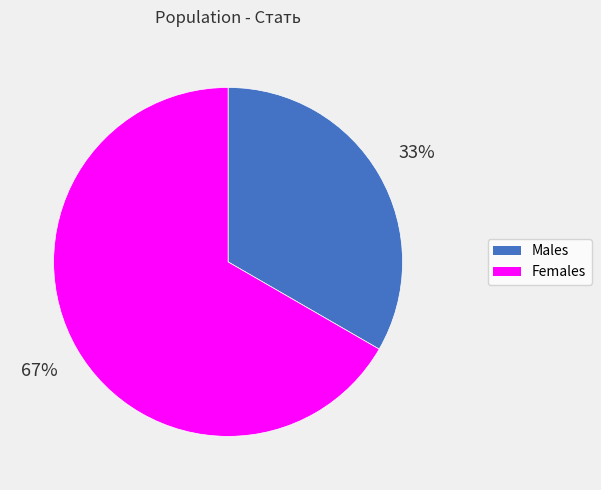

To the nearest percent, what is the average slice percentage?

50%